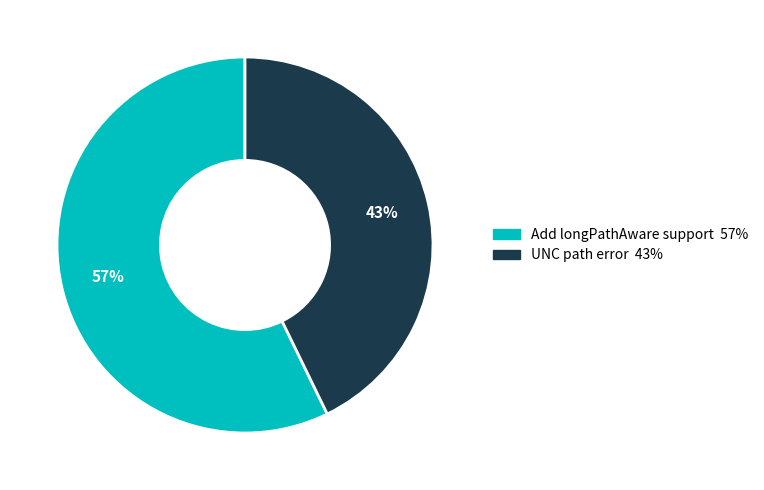

Is it true that UNC path error is 35% of the pie?

False